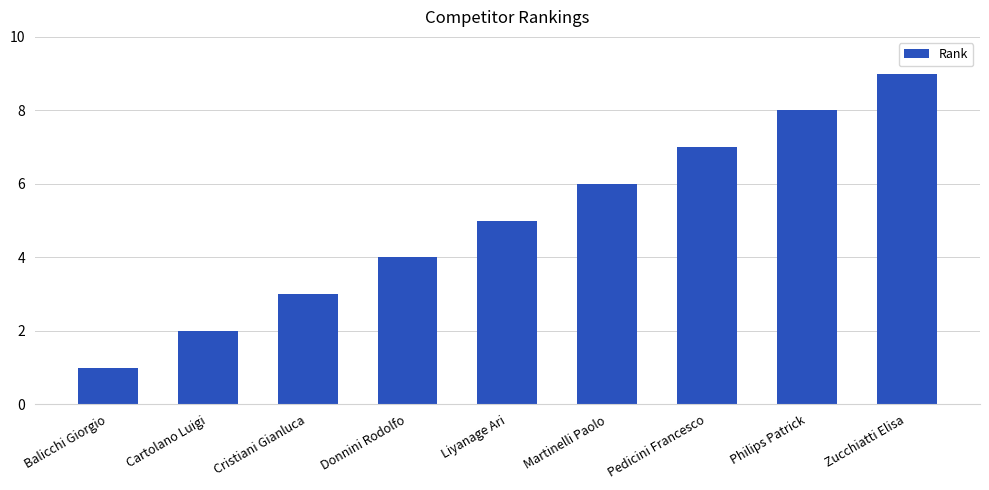

The chart shows a value of 2 at Donnini Rodolfo. True or false?

False